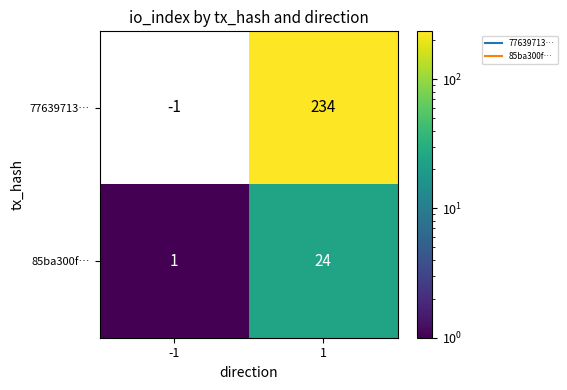

Reading left to right, extract all data points from this chart.

77639713…: -1=-1	1=234
85ba300f…: -1=1	1=24